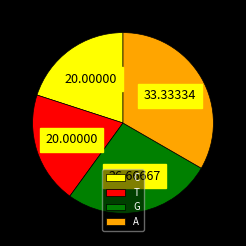

What is the ratio of the value at T to the value at A?

0.6